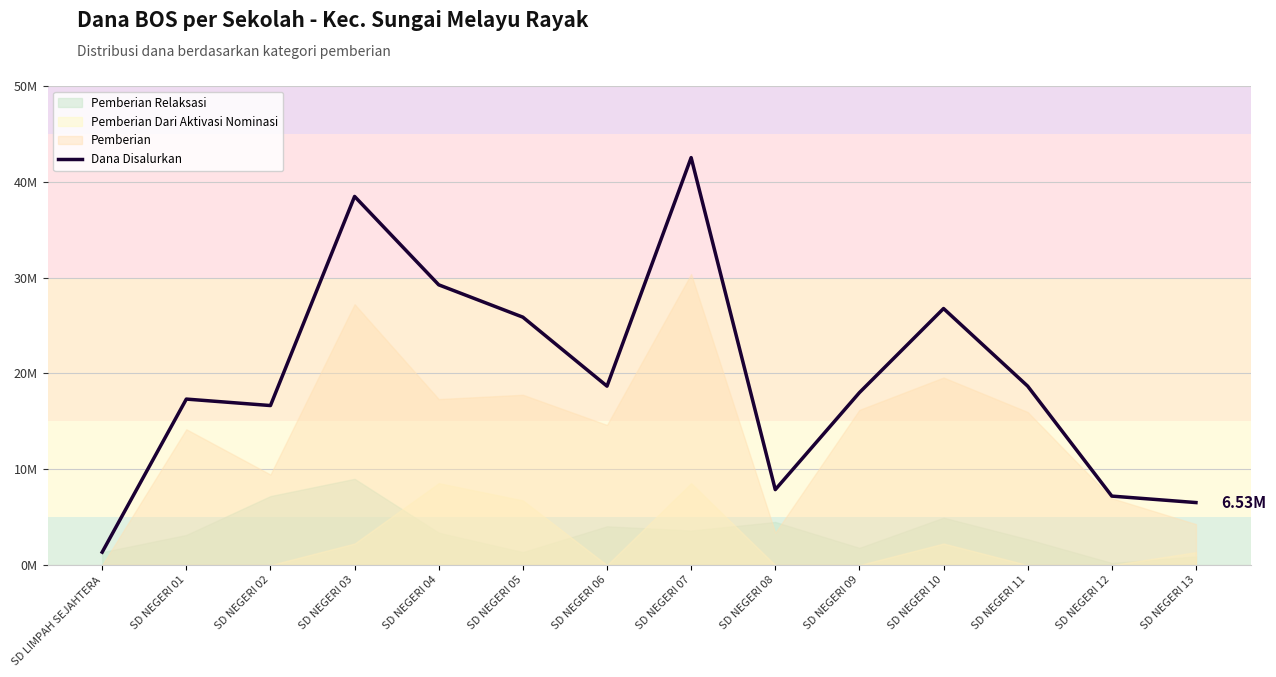

List the labels in order of value, smallest first.

SD LIMPAH SEJAHTERA, SD NEGERI 13, SD NEGERI 12, SD NEGERI 08, SD NEGERI 02, SD NEGERI 01, SD NEGERI 09, SD NEGERI 06, SD NEGERI 11, SD NEGERI 05, SD NEGERI 10, SD NEGERI 04, SD NEGERI 03, SD NEGERI 07